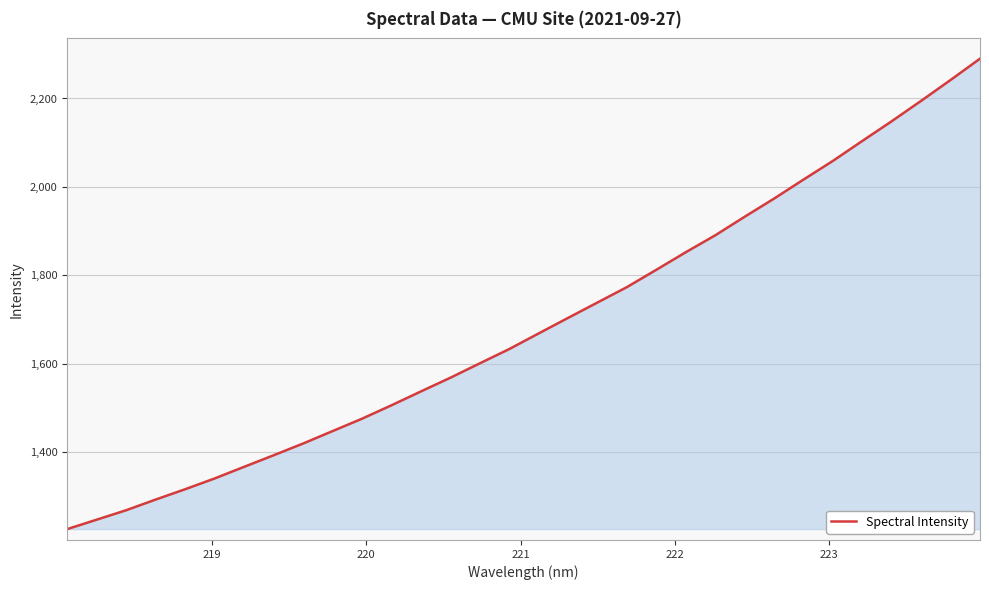

True or false: the data has more than 0 interior local peaks.

False